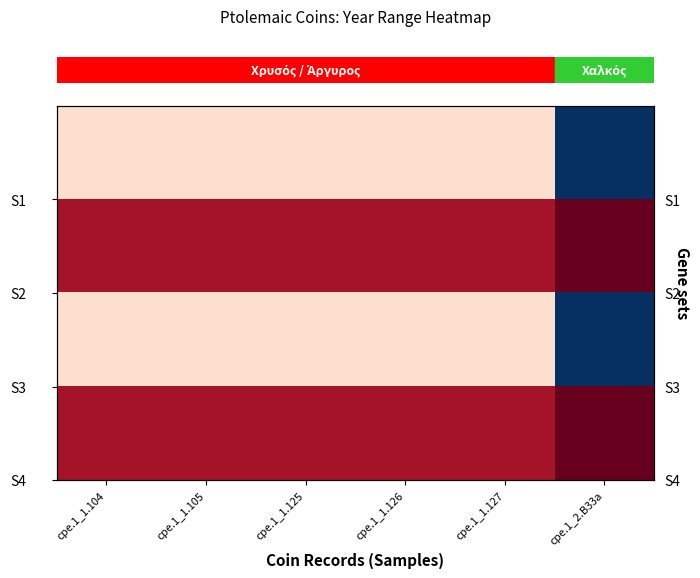

How many distinct data groups are displayed?

4